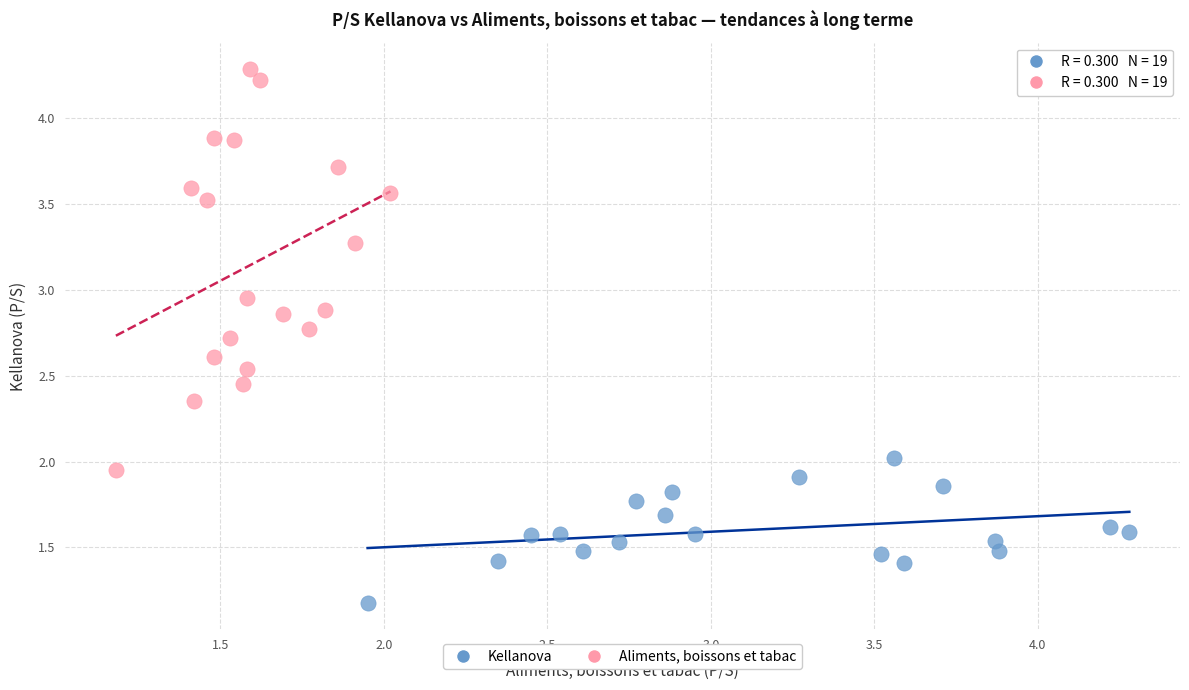

Which series has the largest Y range (max minus min)?

Aliments, boissons et tabac